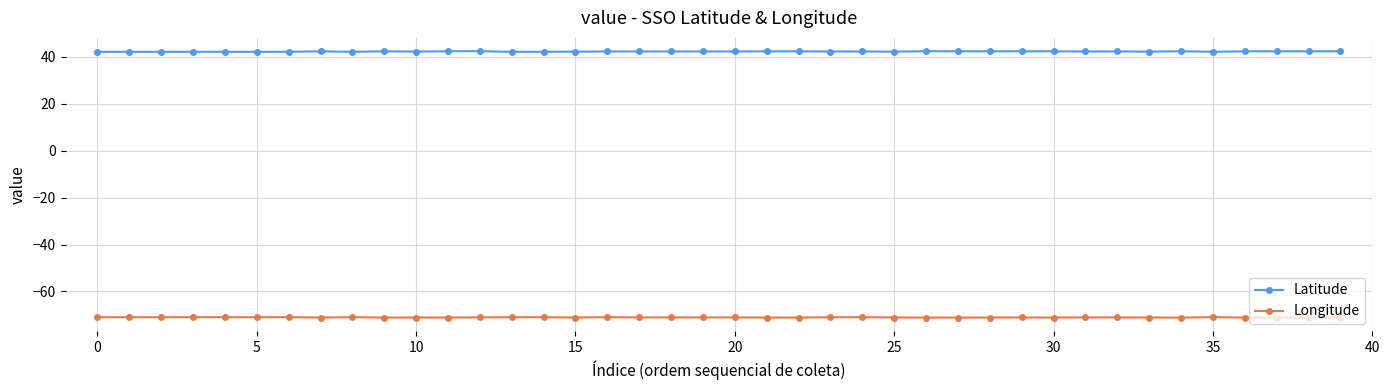

What is the sum of all Longitude values?

-2842.8